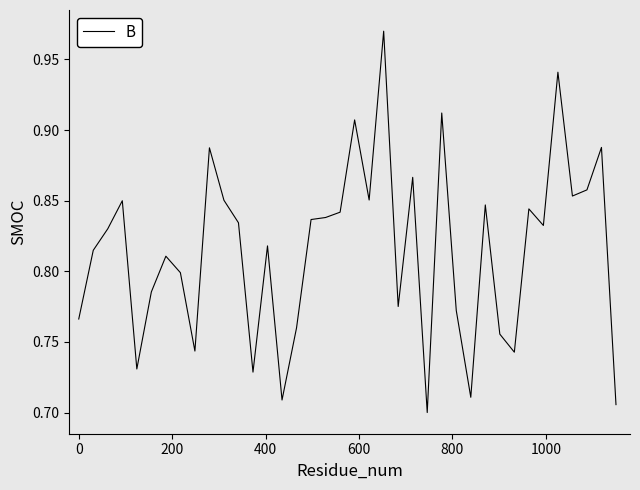

What is the difference between the maximum and minimum values?

0.3